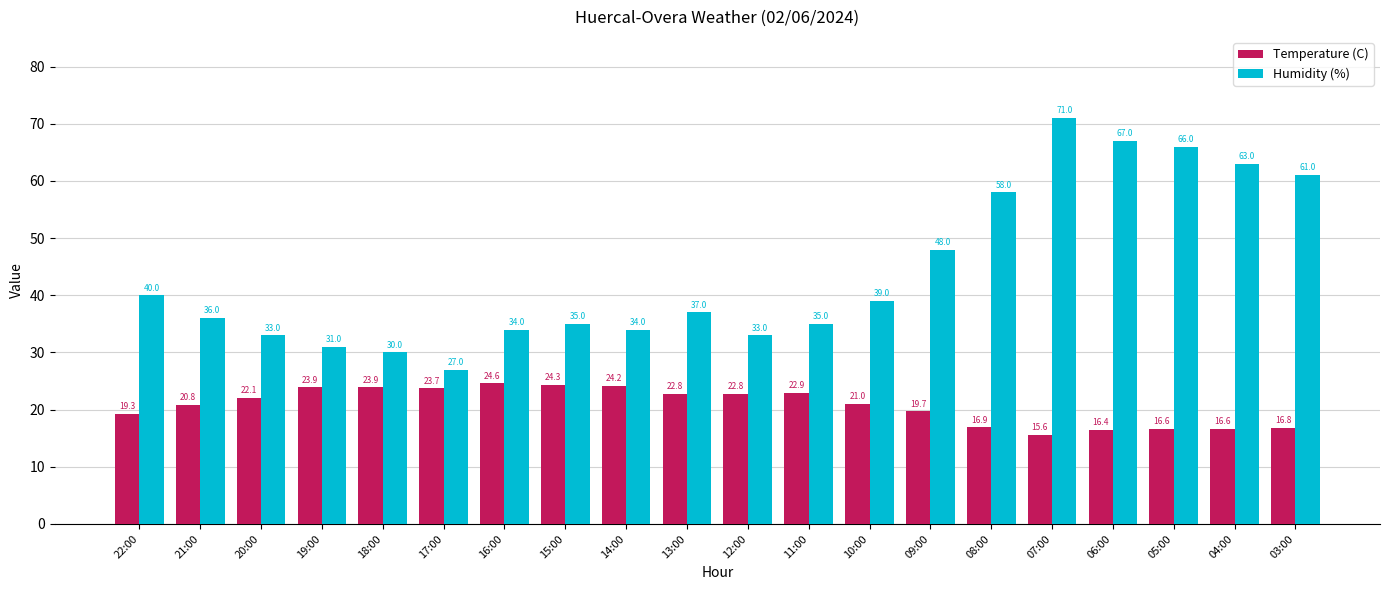

What is the sum of all Temperature (C) values?

414.9